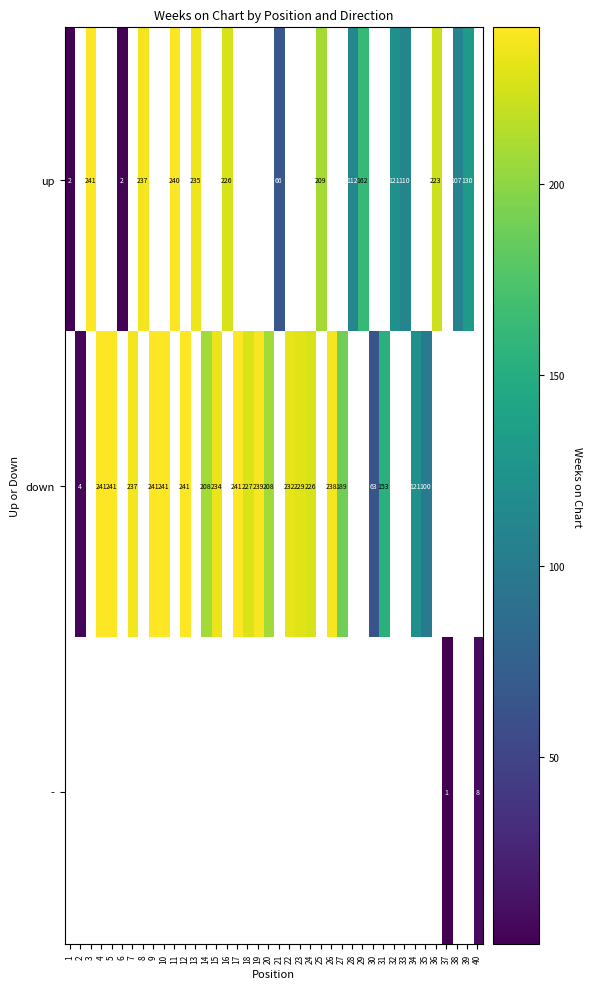

Is it true that up equals 130 at 39?

True